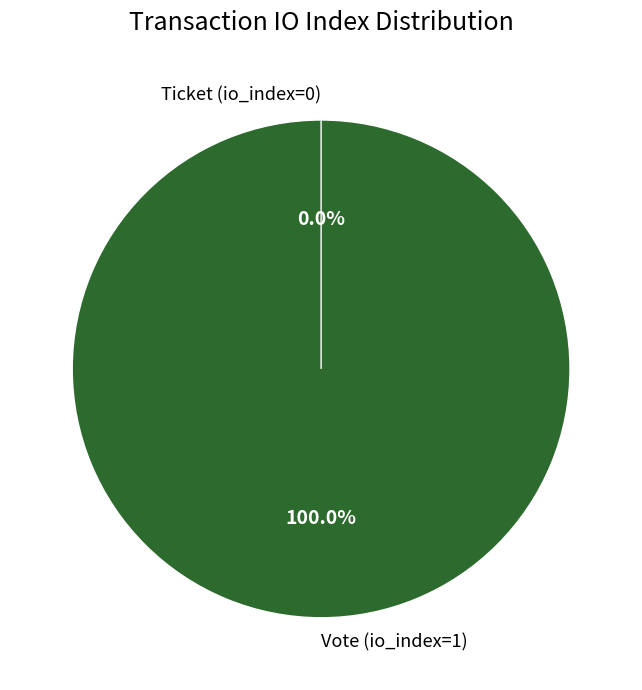

Which slice represents more than half of the pie?

Vote (io_index=1)